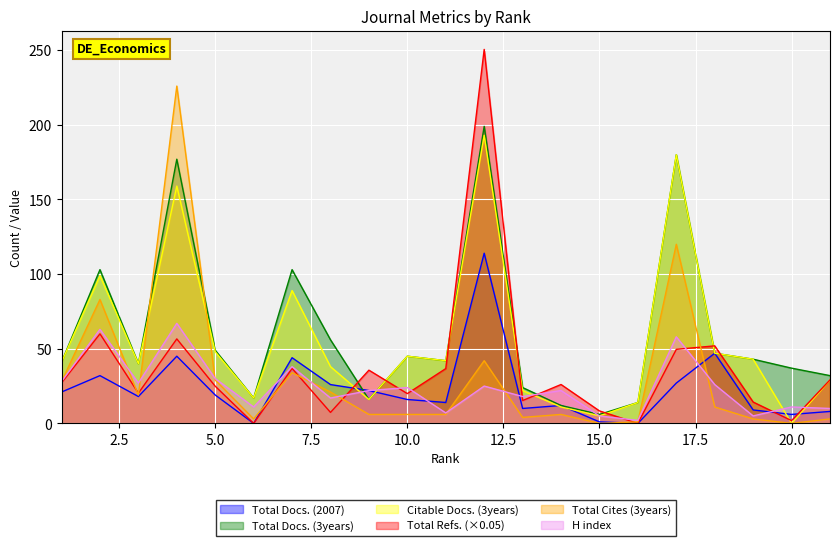

Reading left to right, what are all the values shown in this chart?

Total Docs. (2007): 1=21.0	2=32.0	3=18.0	4=45.0	5=19.0	6=0.0	7=44.0	8=26.0	9=22.0	10=16.0	11=14.0	12=114.0	13=10.0	14=12.0	15=1.0	16=0.0	17=27.0	18=47.0	19=9.0	20=6.0	21=8.0
Total Docs. (3years): 1=41.0	2=103.0	3=40.0	4=177.0	5=49.0	6=17.0	7=103.0	8=56.0	9=16.0	10=45.0	11=42.0	12=199.0	13=24.0	14=12.0	15=6.0	16=14.0	17=180.0	18=47.0	19=43.0	20=37.0	21=32.0
Citable Docs. (3years): 1=41.0	2=99.0	3=40.0	4=159.0	5=48.0	6=17.0	7=89.0	8=38.0	9=16.0	10=45.0	11=42.0	12=193.0	13=22.0	14=11.0	15=5.0	16=14.0	17=180.0	18=47.0	19=43.0	20=0.0	21=29.0
Total Refs.: 1=27.2	2=60.0	3=20.2	4=56.6	5=24.9	6=0.0	7=36.9	8=7.4	9=35.6	10=20.0	11=36.7	12=250.6	13=15.3	14=26.1	15=8.3	16=0.0	17=49.6	18=52.0	19=14.3	20=1.9	21=29.2
Total Cites (3years): 1=28.0	2=83.0	3=19.0	4=226.0	5=29.0	6=3.0	7=34.0	8=21.0	9=6.0	10=6.0	11=6.0	12=42.0	13=4.0	14=6.0	15=0.0	16=1.0	17=120.0	18=11.0	19=3.0	20=0.0	21=3.0
H index: 1=28.0	2=63.0	3=27.0	4=67.0	5=30.0	6=11.0	7=38.0	8=17.0	9=22.0	10=24.0	11=7.0	12=25.0	13=18.0	14=22.0	15=5.0	16=2.0	17=58.0	18=26.0	19=5.0	20=11.0	21=10.0